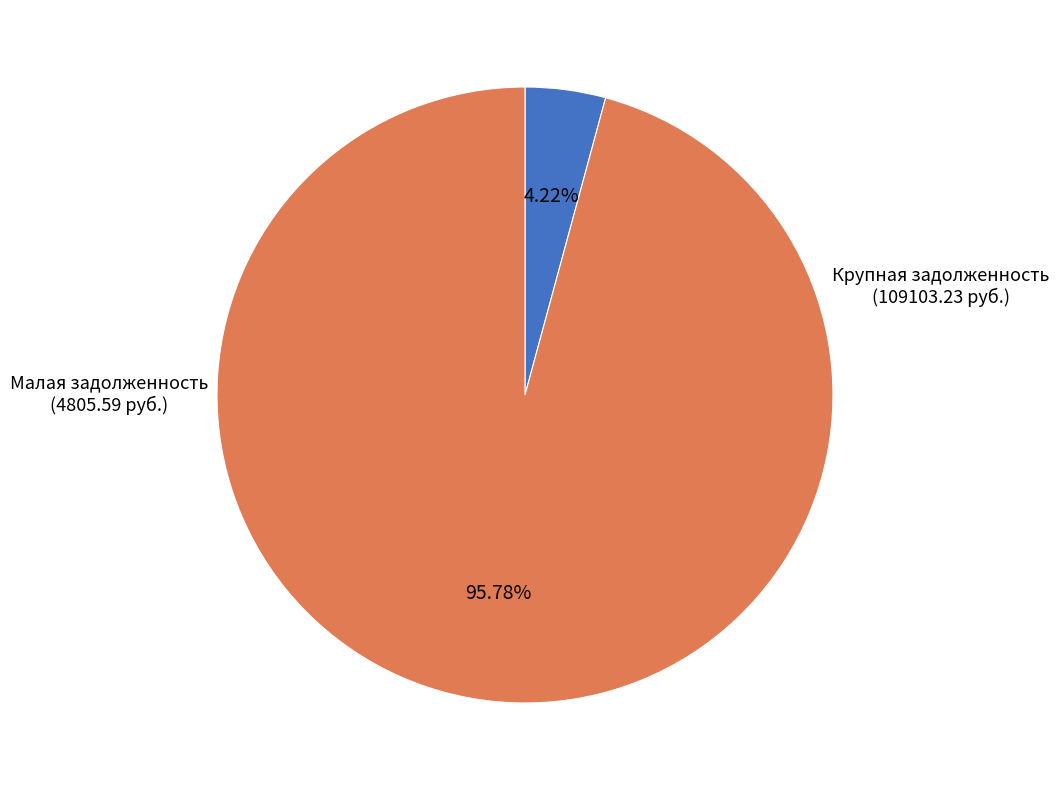

Does any single category account for the majority?

Yes